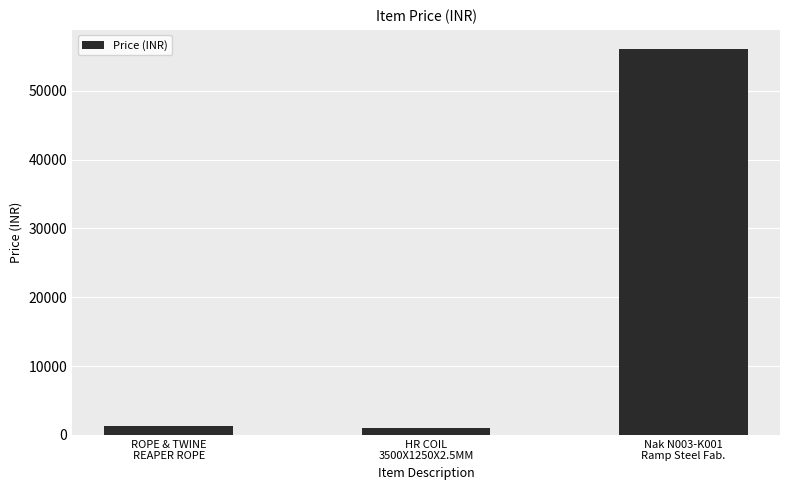

What position from the left is Nak N003-K001
Ramp Steel Fab.?

3